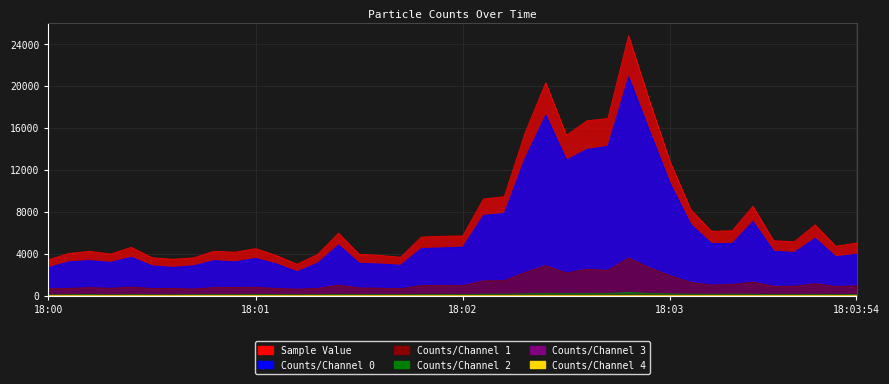

At which category is the sum across all series the highest?

18:02:48